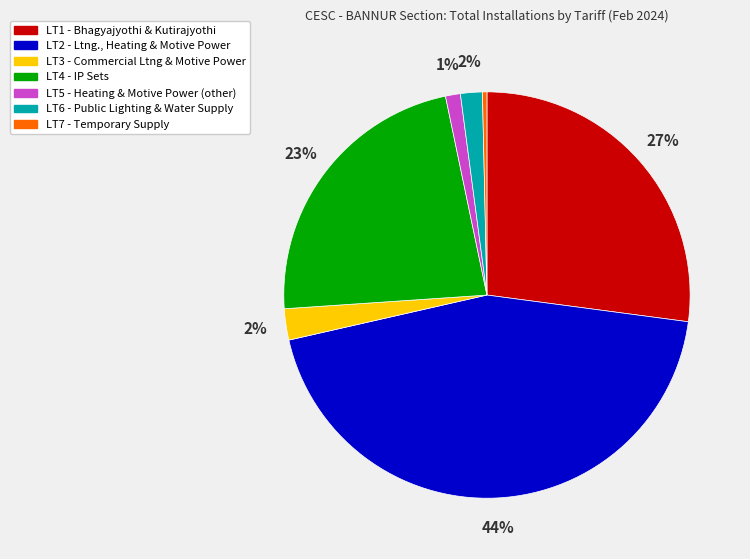

Which slice is the largest?

LT2